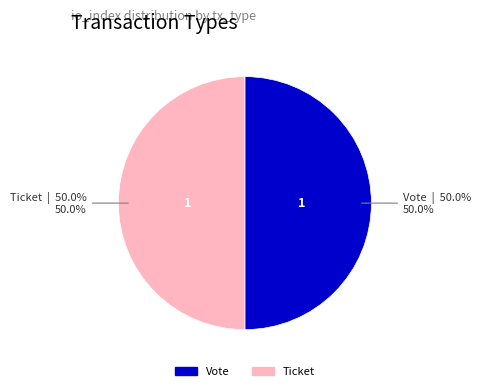

Combined, do Vote and Ticket account for over 50%?

Yes